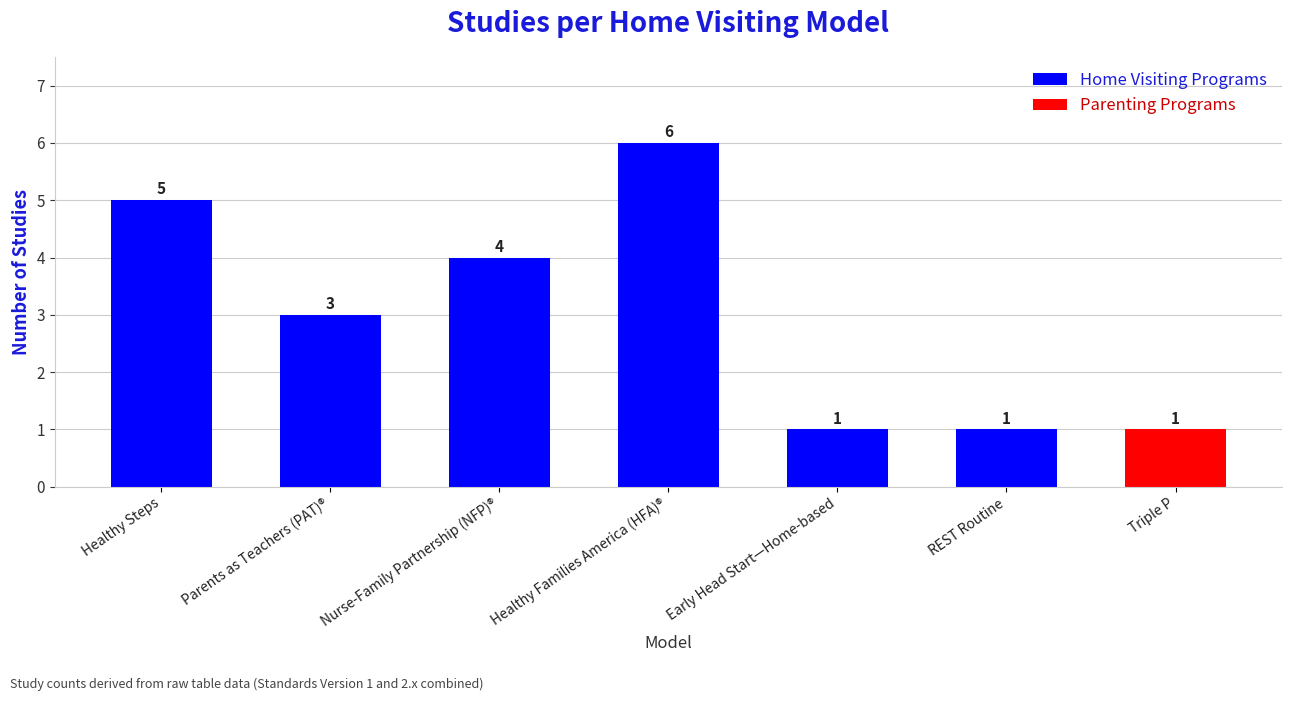

How many bars are there in total?

7